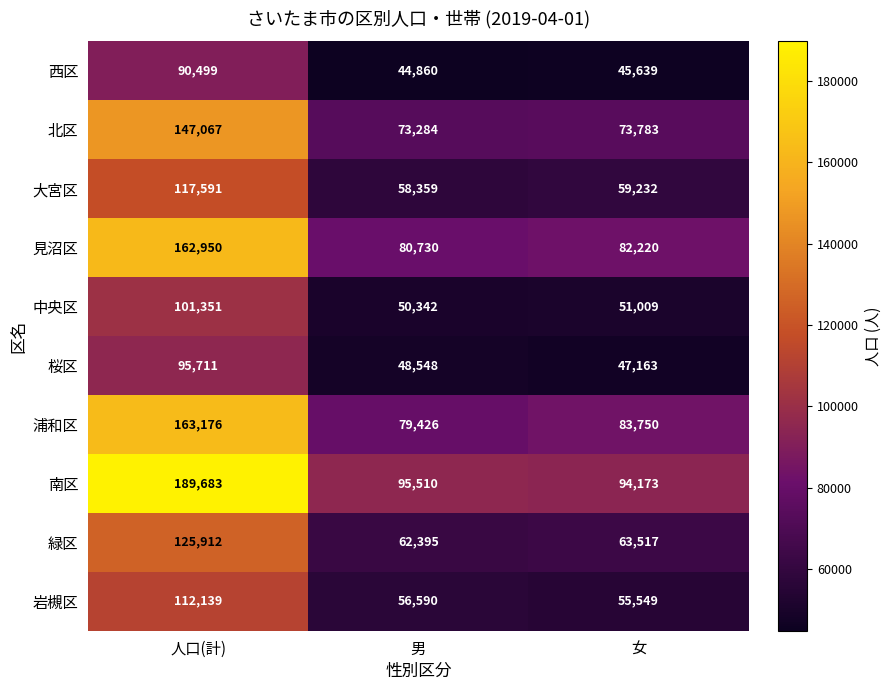

Which category has the highest value across all series?

人口(計)